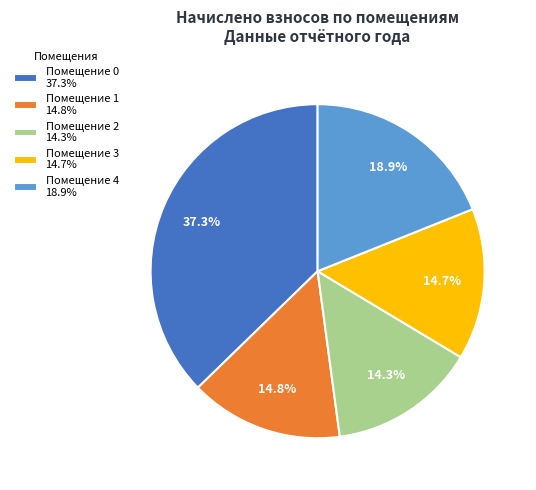

What percentage is NOT represented by Помещение 4 18.9%?

81.1%